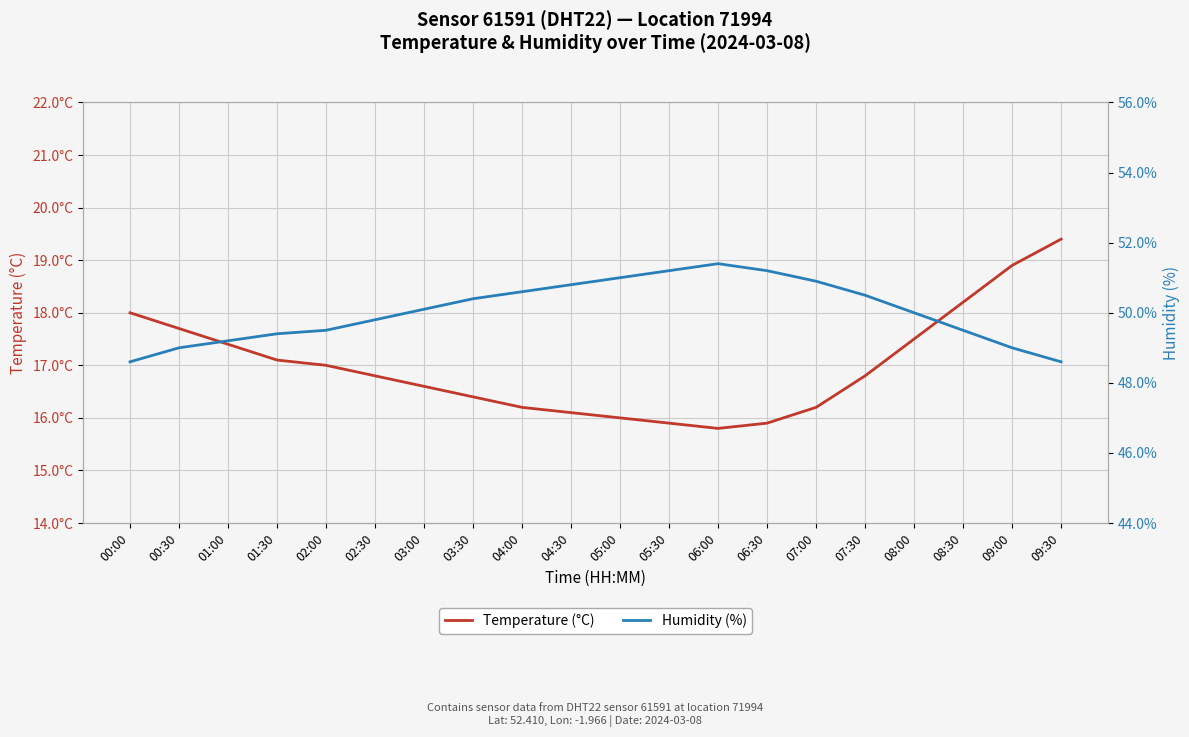

How many interior local valleys does the temperature series have?

1